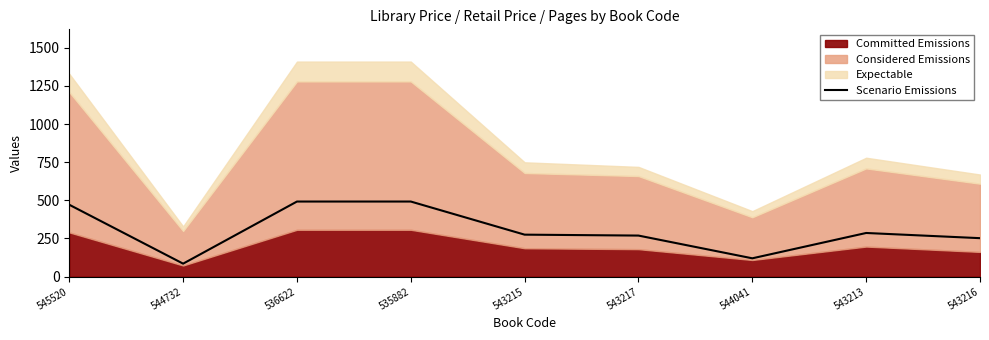

What is the lowest value of the Scenario Emissions series?

85